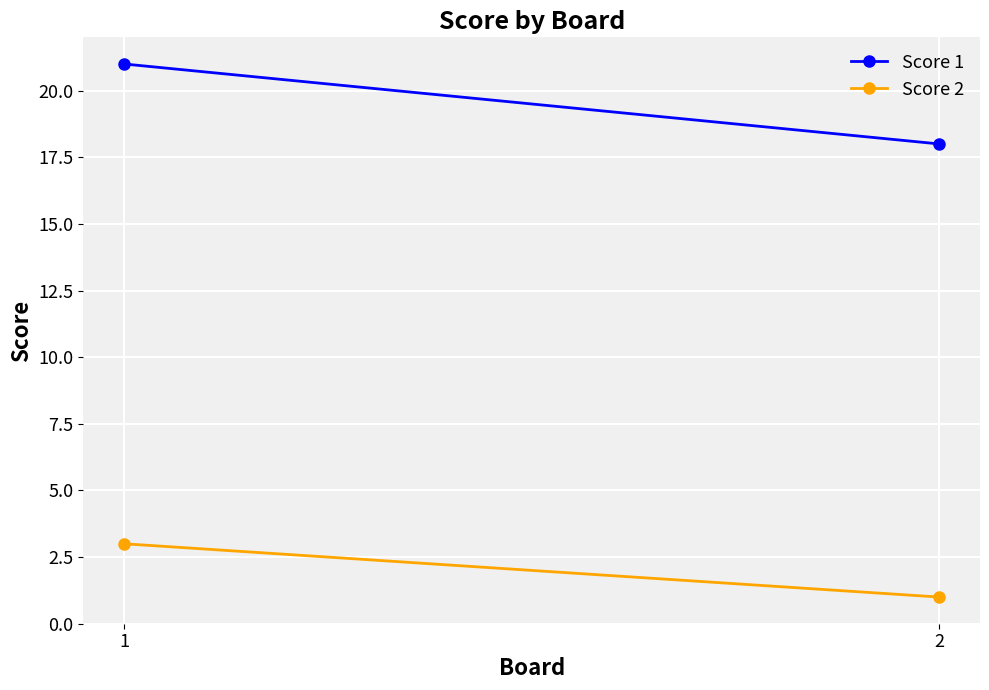

The Score 2 series shows 1 at 2. True or false?

False